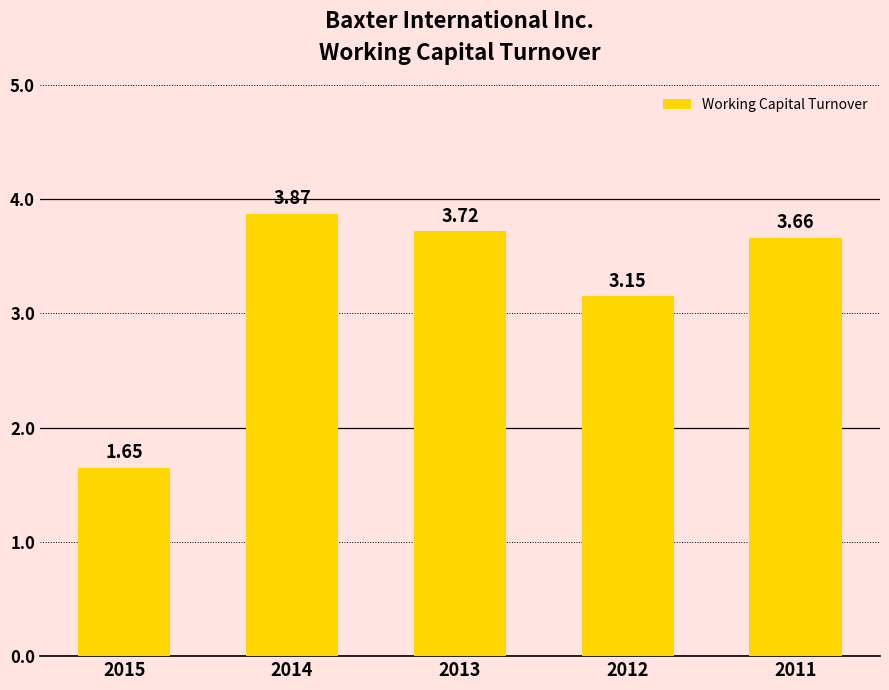

What is the sum of all values?

16.1